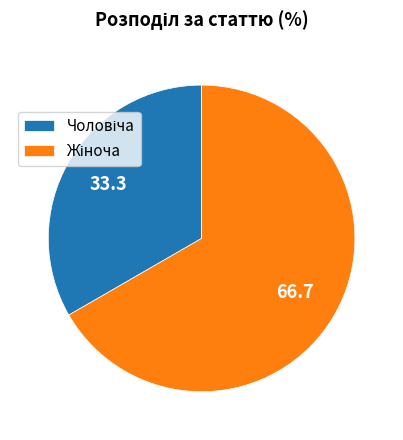

Is there a majority slice in this chart?

Yes